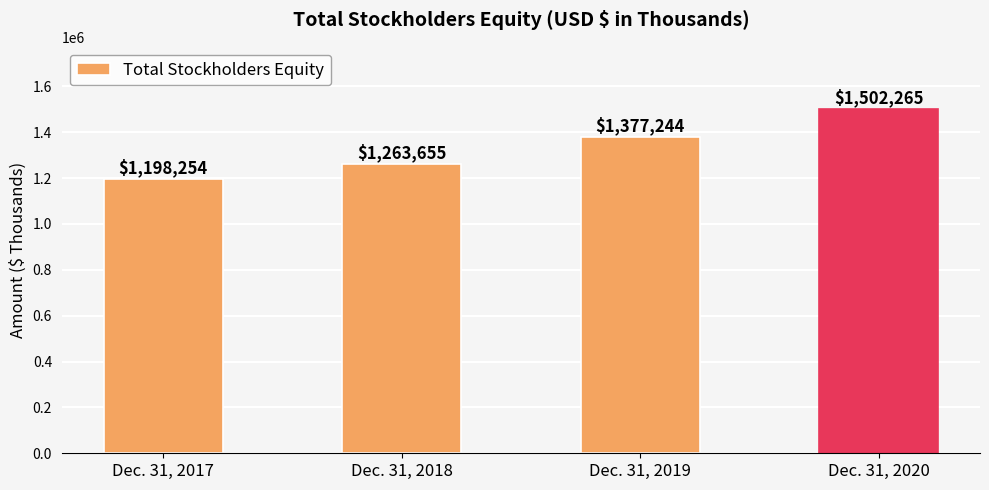

How many distinct data groups are displayed?

1